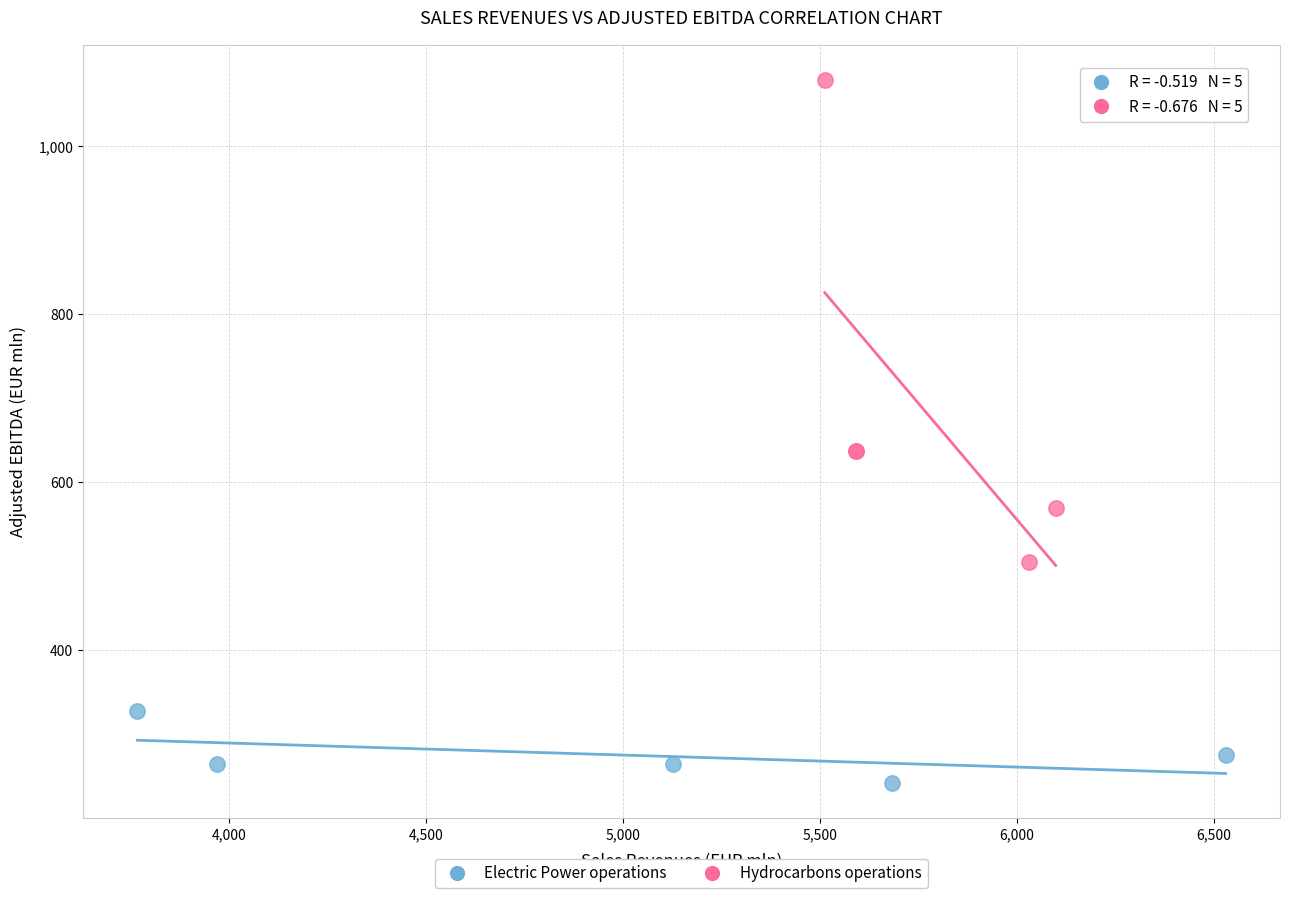

Which series reaches the minimum Y coordinate?

Electric Power operations